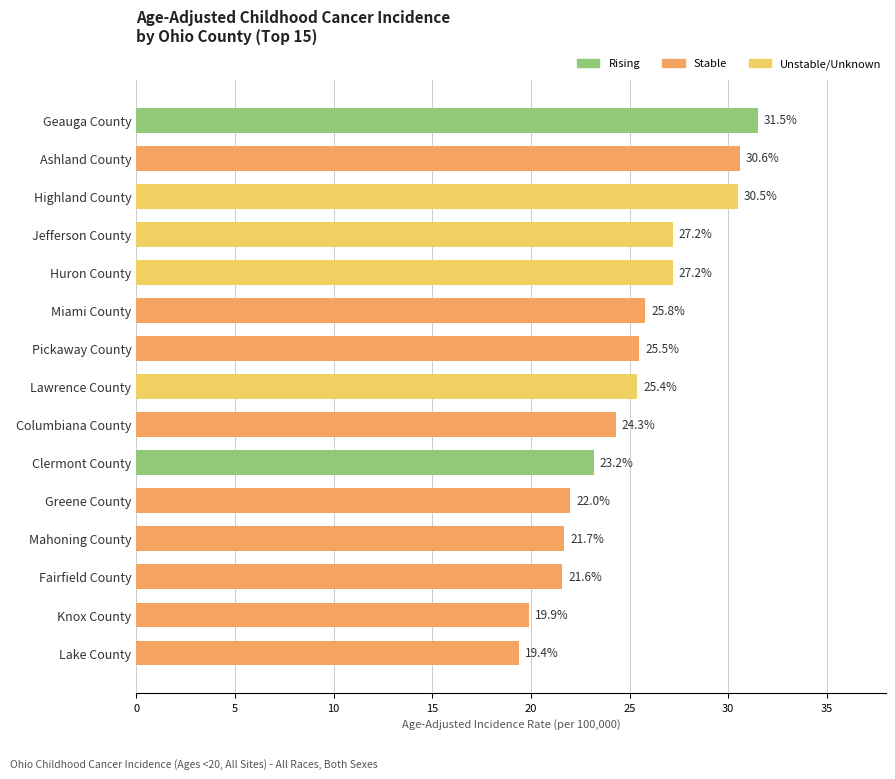

Is it true that the value at Lawrence County is 14.2?

False